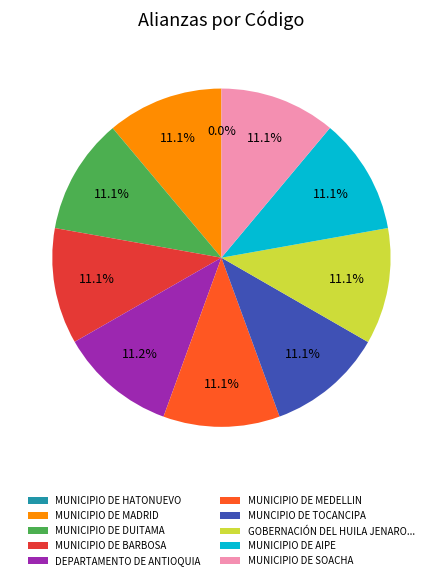

How much of the chart is everything except MUNICIPIO DE AIPE?

88.9%